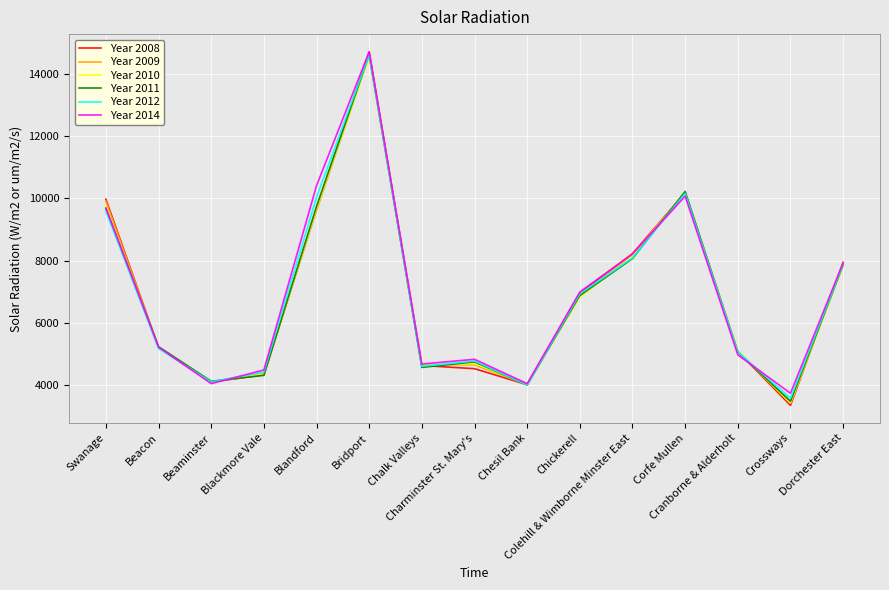

At how many categories does at least one series exceed 12098?

1